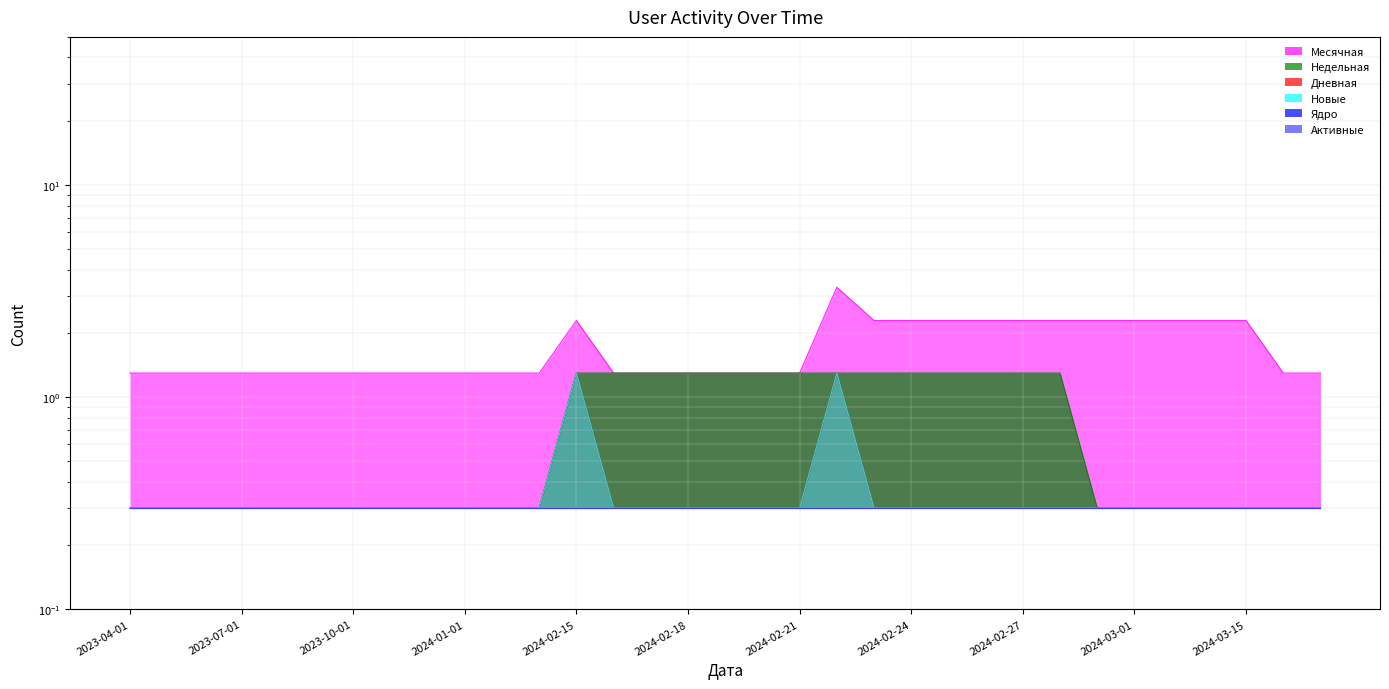

At 2023-12-01, list the series in order from largest to smallest.

Месячная, Недельная, Дневная, Новые